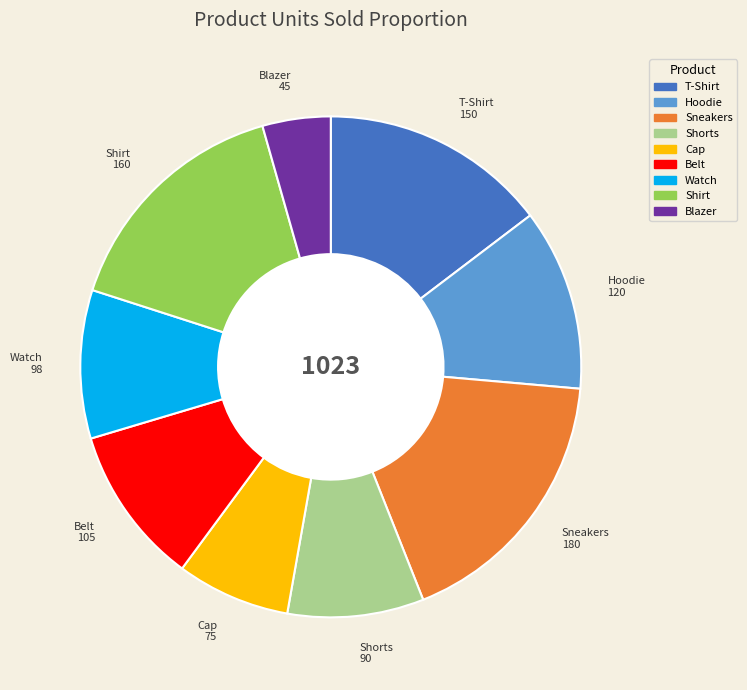

Rank the categories by value from highest to lowest.

Sneakers, Shirt, T-Shirt, Hoodie, Belt, Watch, Shorts, Cap, Blazer